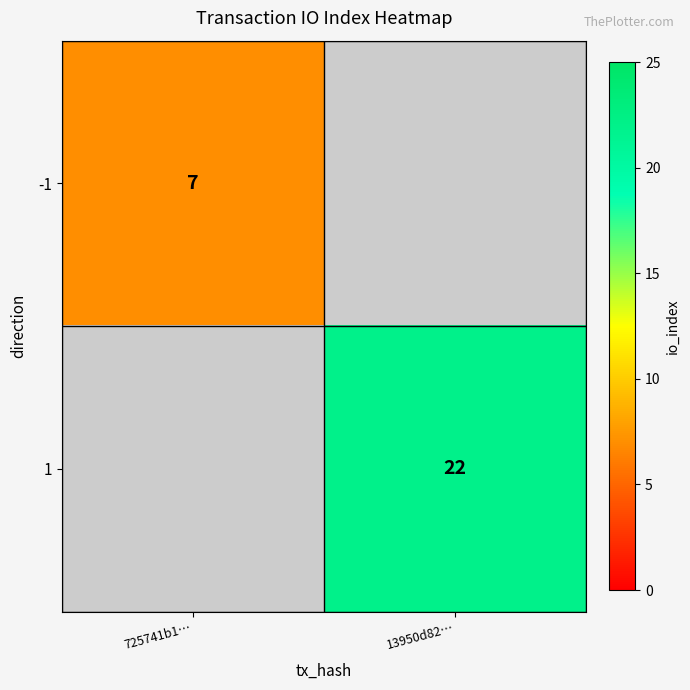

True or false: -1 has a value of 7 at 725741b1….

True